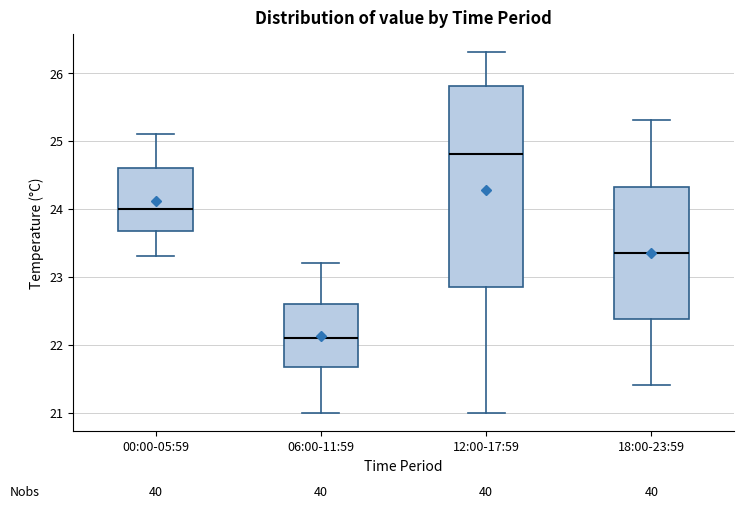

Comparing the boxes themselves (not the whiskers), which one is the tallest?

12:00-17:59